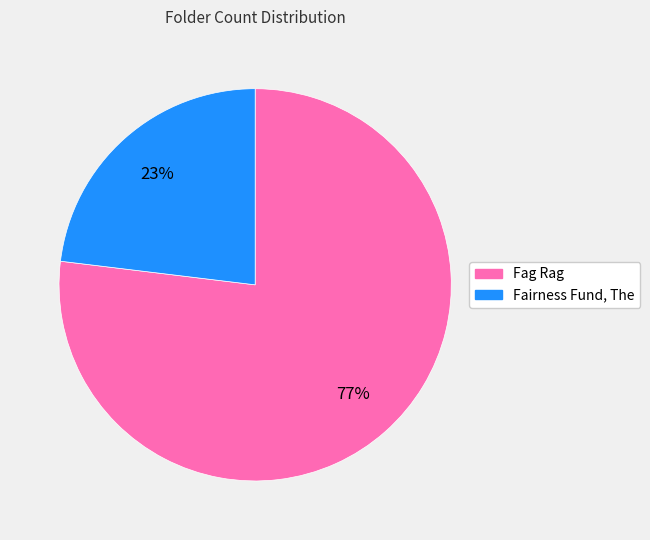

What percentage is the Fairness Fund, The slice, to the nearest percent?

23%